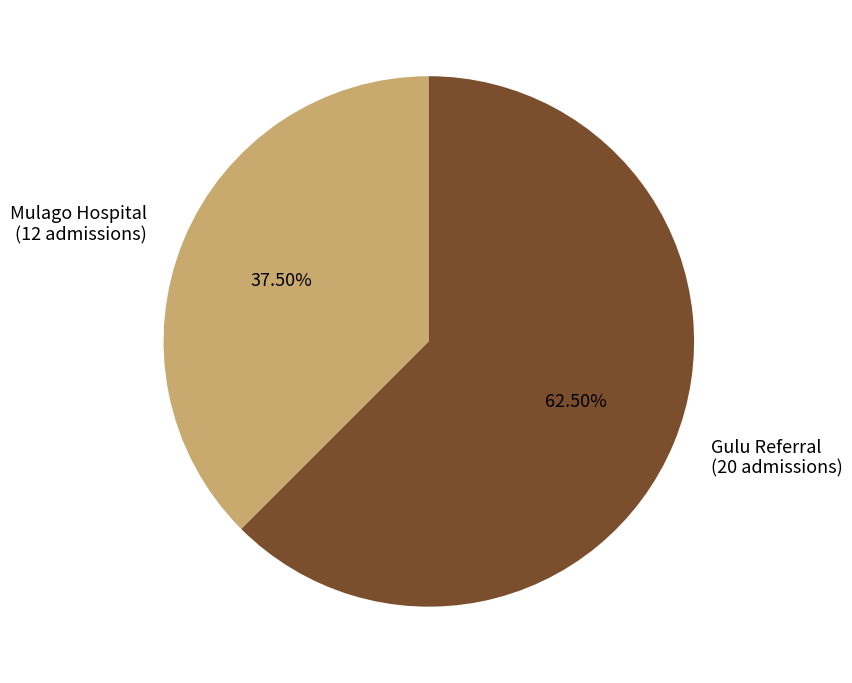

Which has a higher value, Gulu Referral (20 admissions) or Mulago Hospital (12 admissions)?

Gulu Referral (20 admissions)